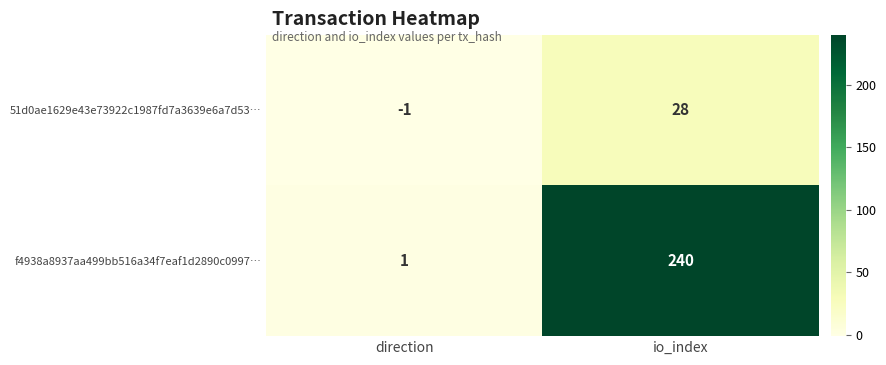

Which category has the lowest value across all series?

direction